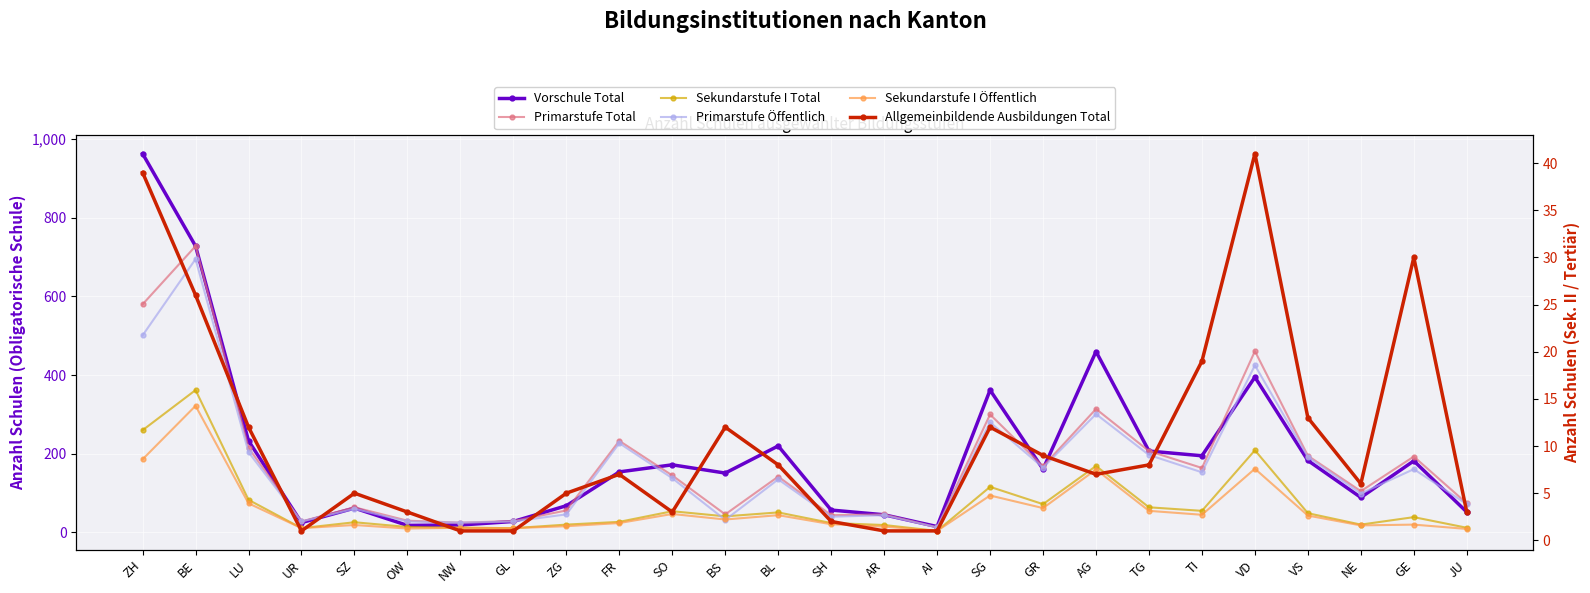

What is the difference between the maximum and minimum values in the Primarstufe Öffentlich series?

682